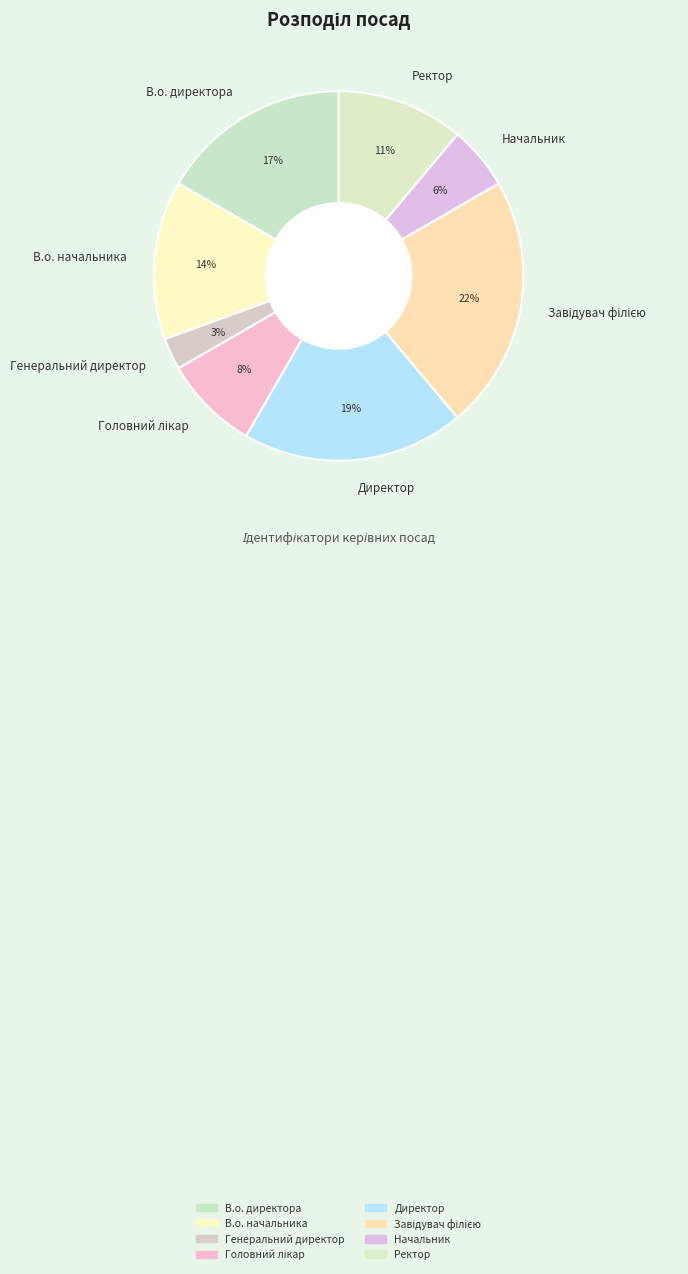

Is the sum of Ректор and Начальник greater than half?

No